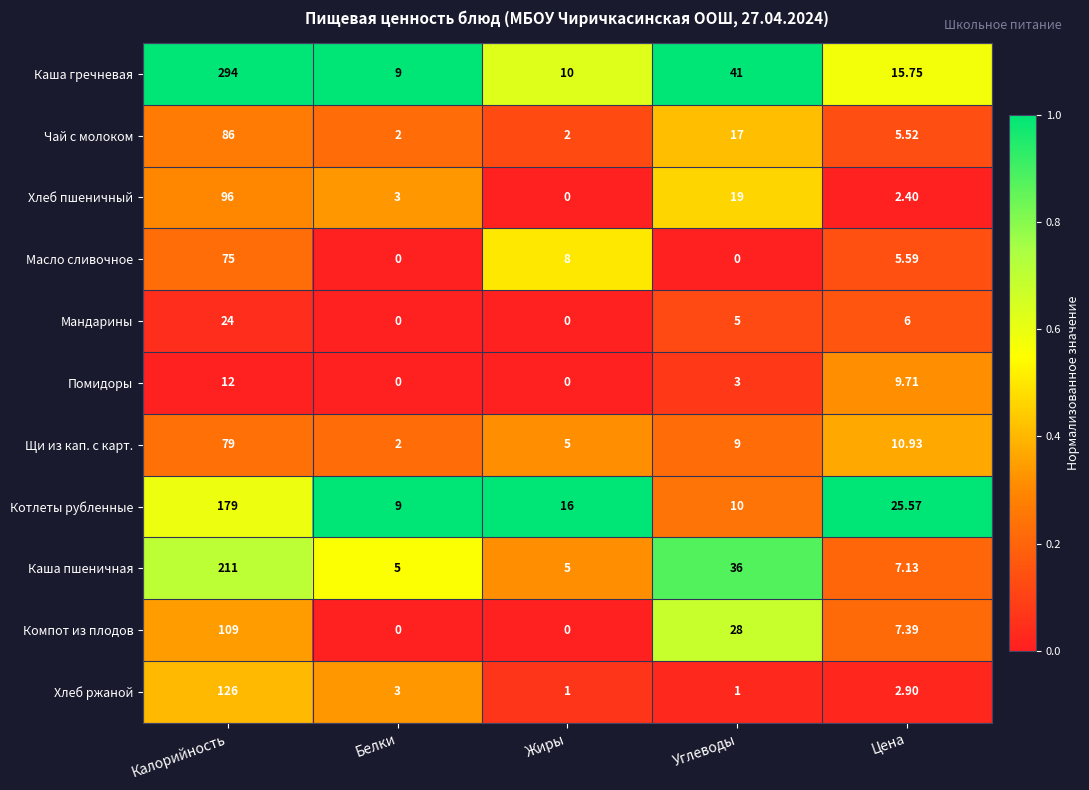

Which series changed the most between Калорийность and Цена?

Каша гречневая